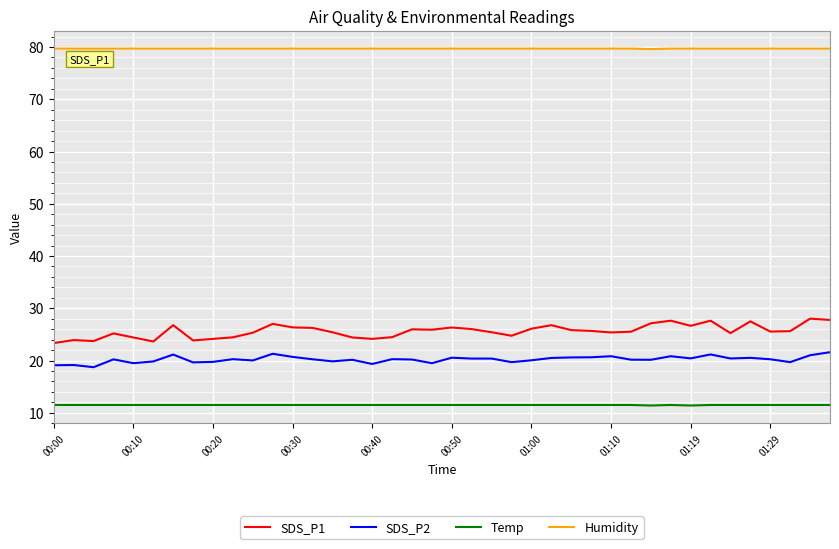

True or false: SDS_P1 and SDS_P2 intersect in this chart.

False